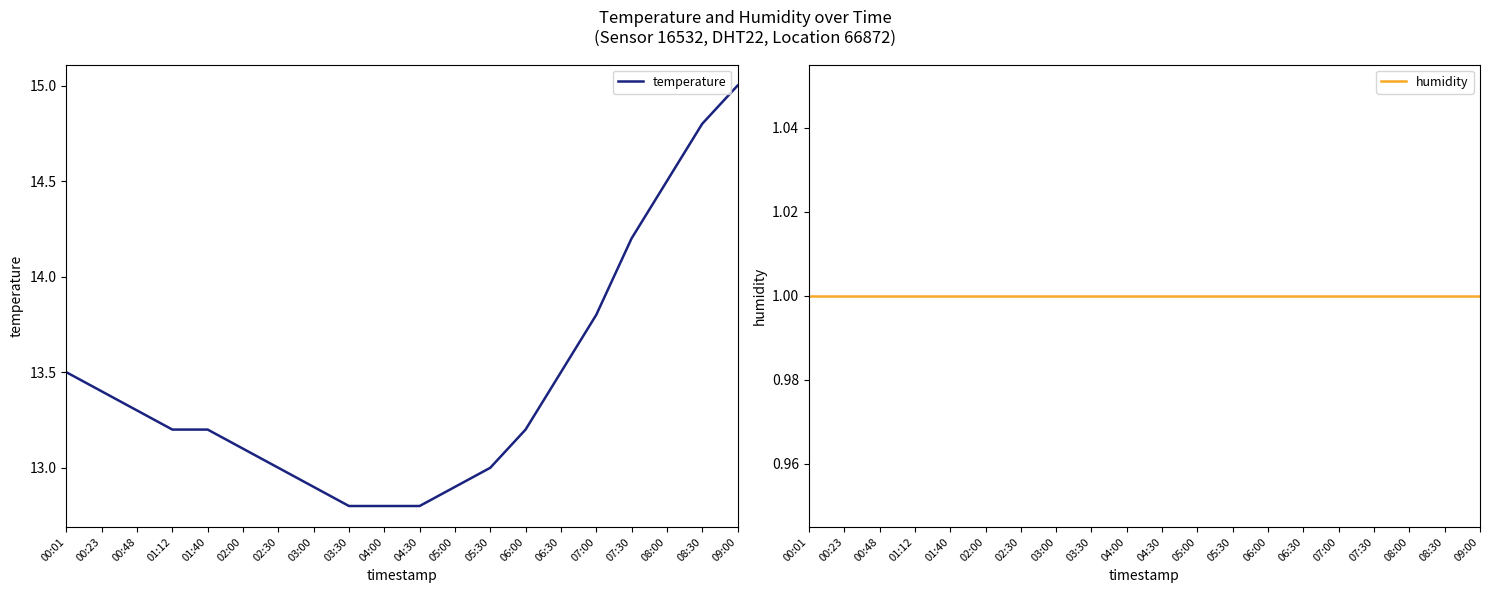

True or false: humidity and temperature cross at least once.

False